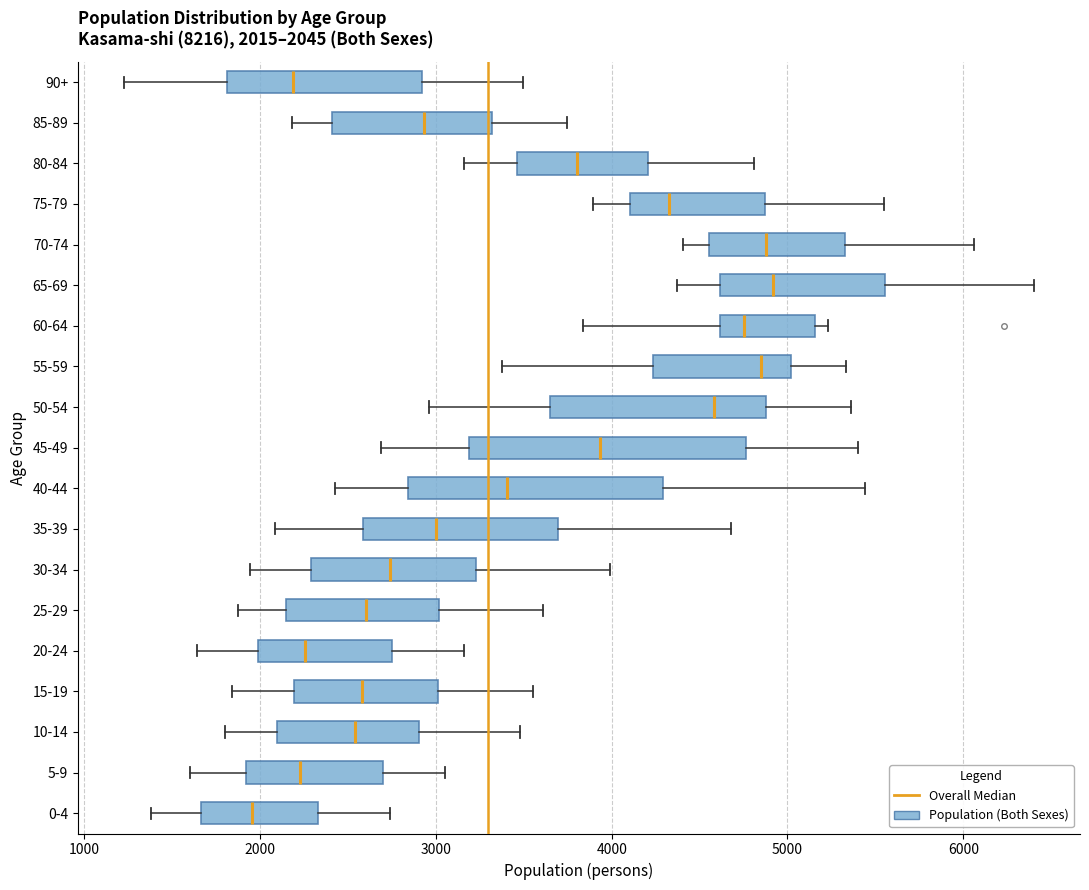

Comparing the boxes themselves (not the whiskers), which one is the widest?

45-49